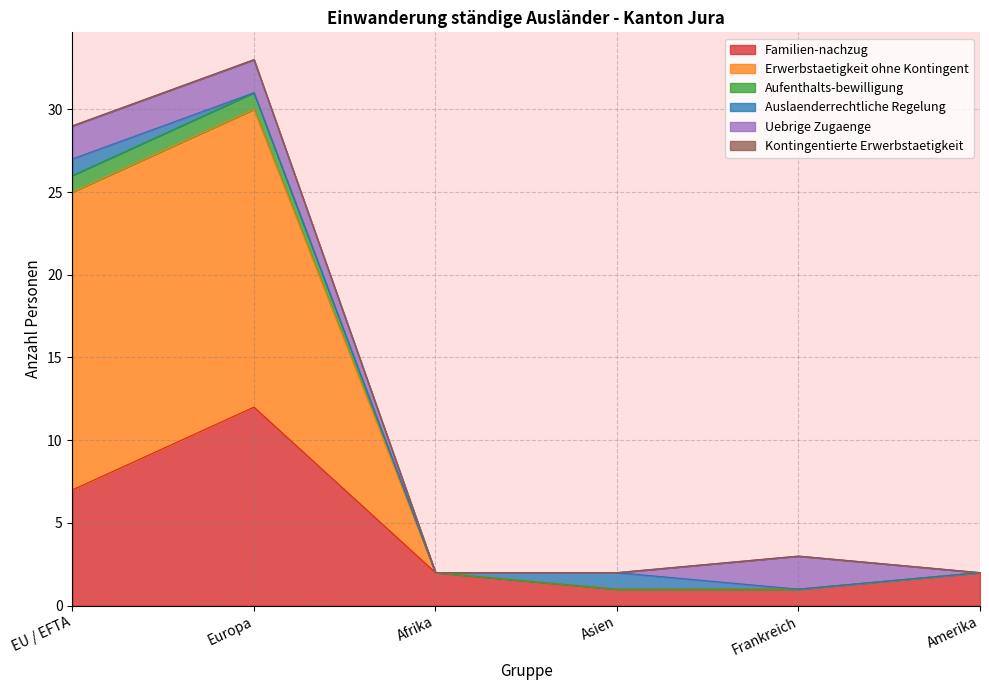

True or false: Familien-nachzug has a value of 7 at EU / EFTA.

True